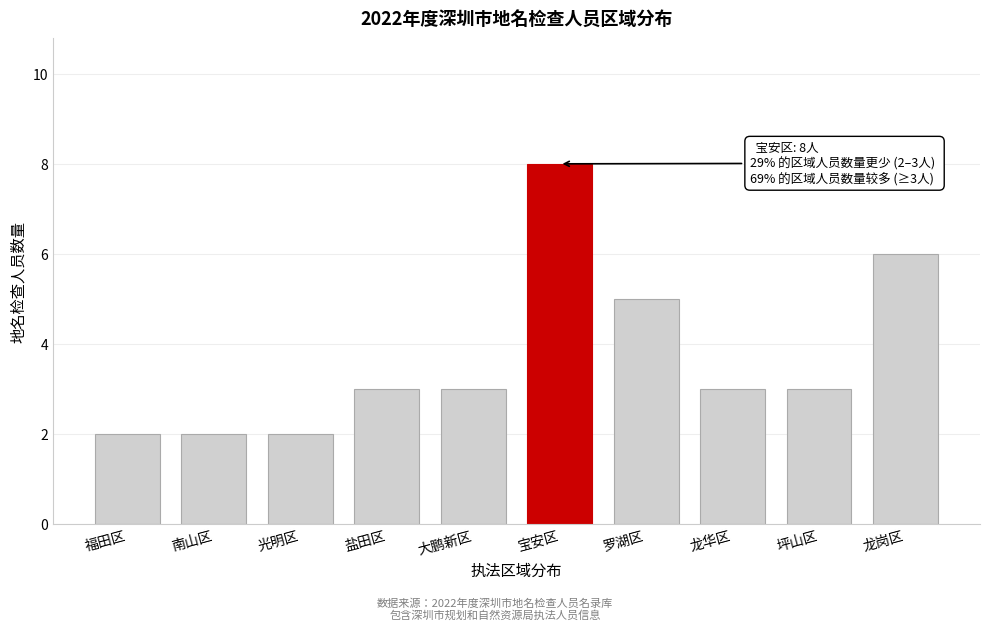

Reading left to right, list all the values displayed in this chart.

福田区=2	南山区=2	光明区=2	盐田区=3	大鹏新区=3	宝安区=8	罗湖区=5	龙华区=3	坪山区=3	龙岗区=6